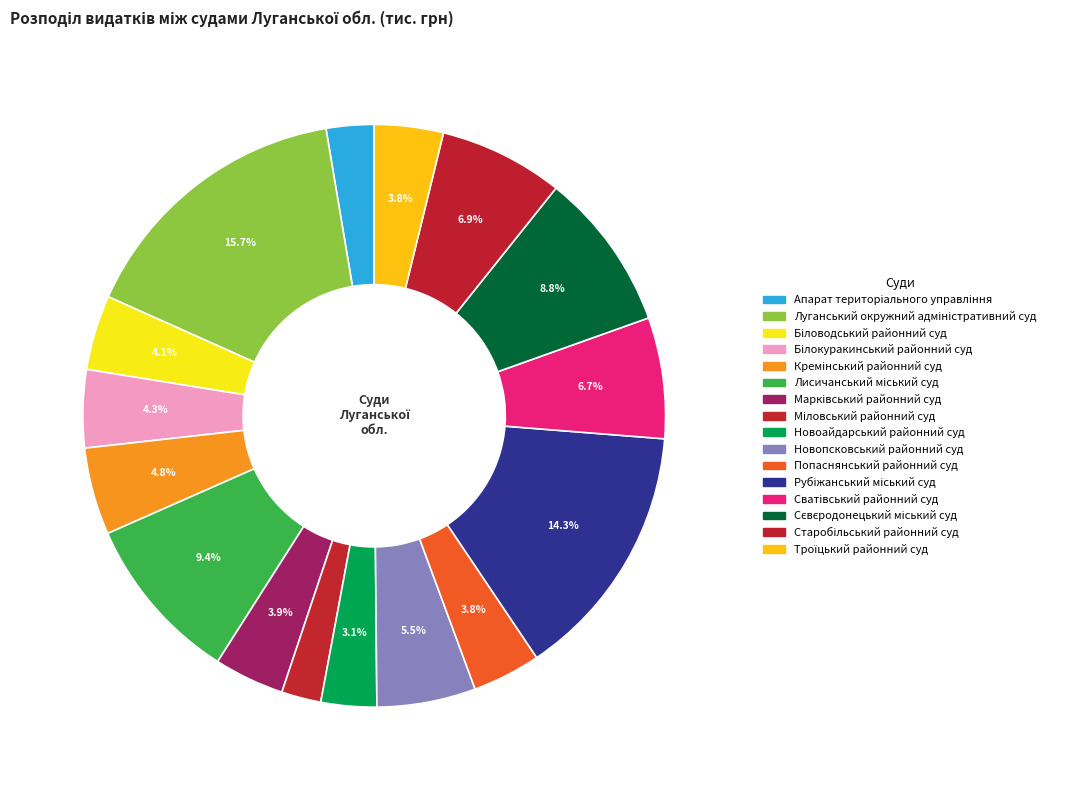

Which slice is the smallest?

Міловський районний суд